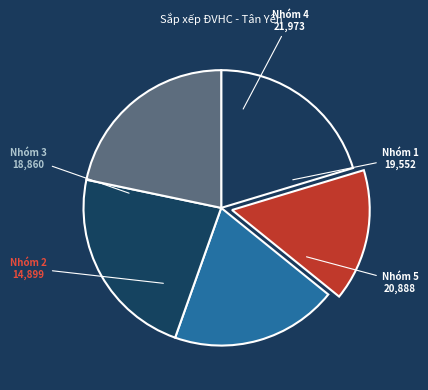

How many segments does this pie chart have?

5